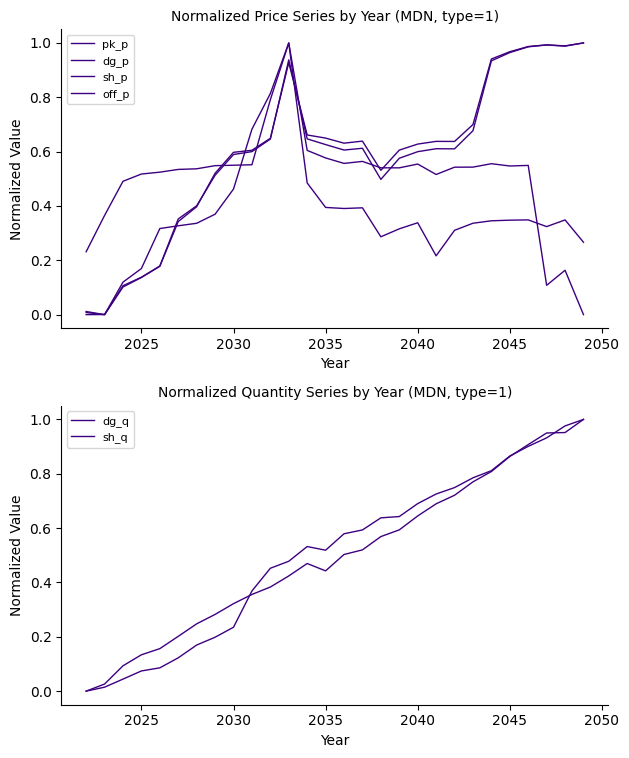

At how many categories does at least one series exceed 0?

28